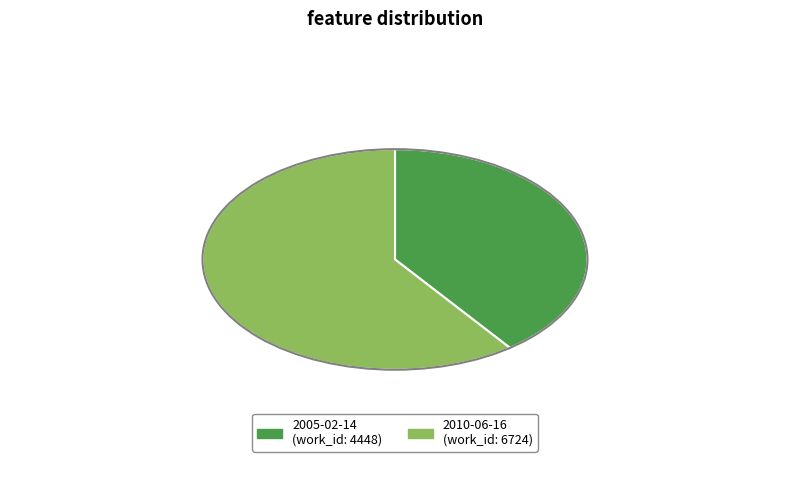

Rank the categories by value from highest to lowest.

2010-06-16, 2005-02-14